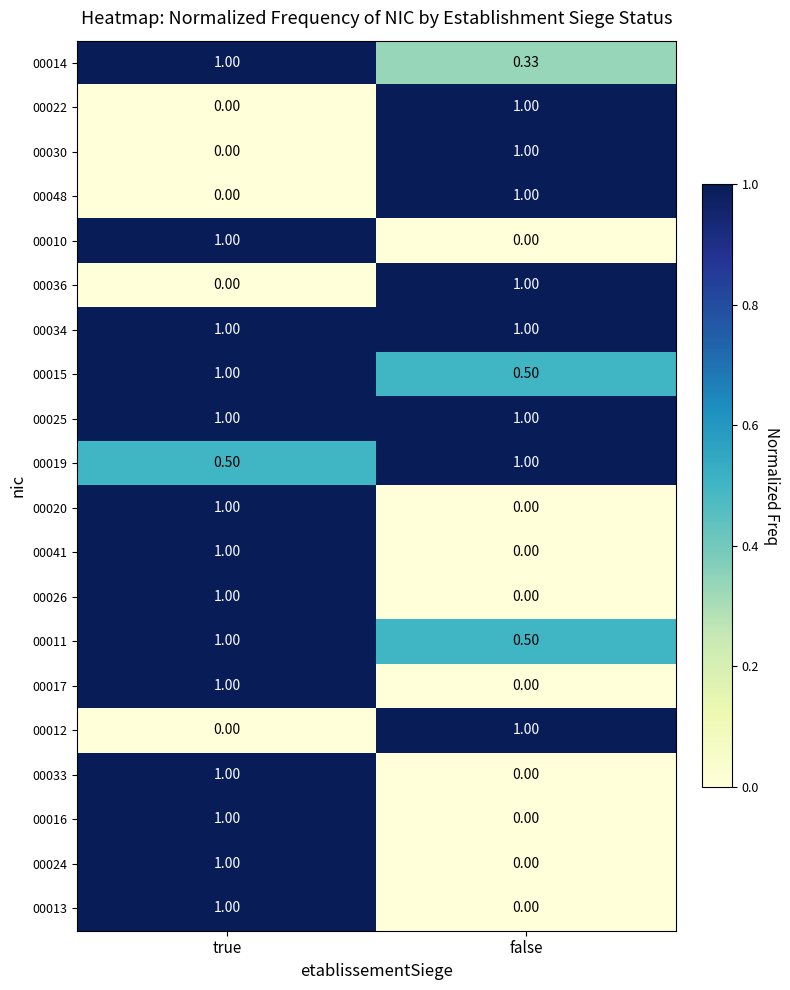

Rank the categories by 00041 value from lowest to highest.

false, true